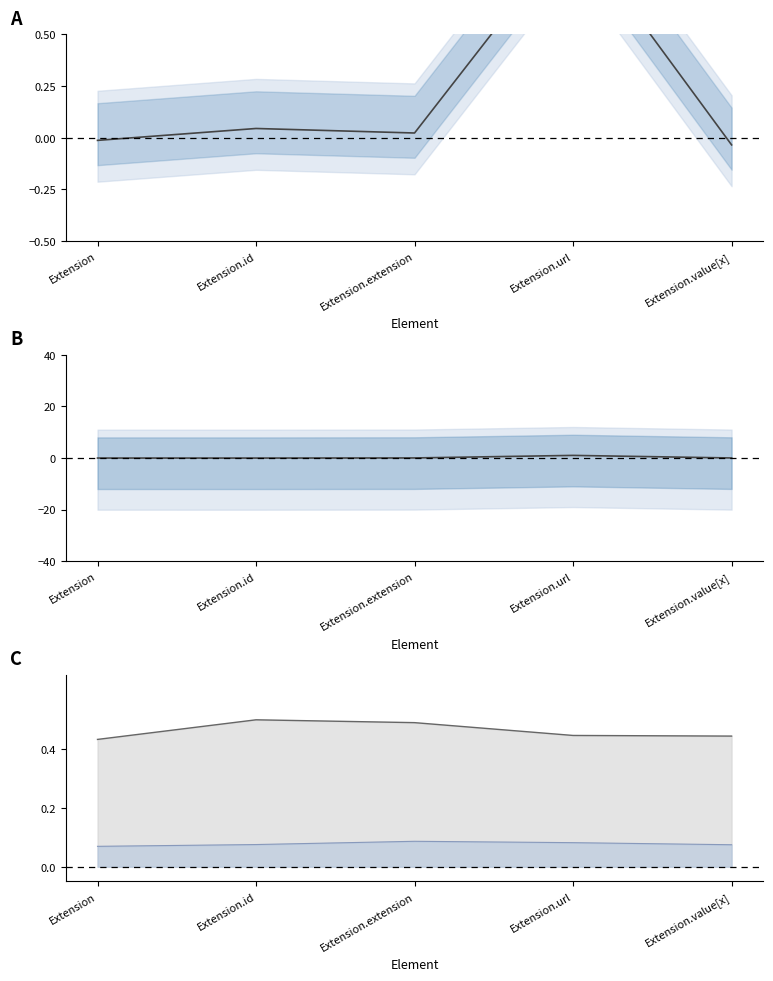

How many lines are shown in the chart?

4